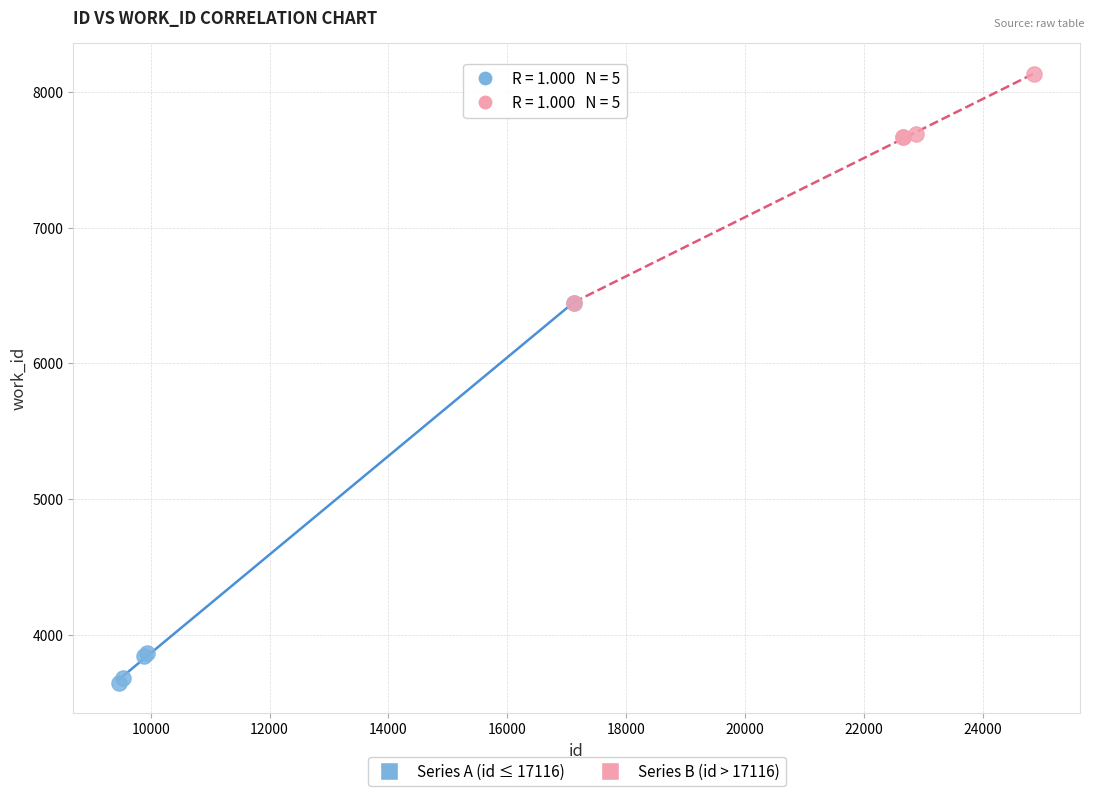

Which series has the widest spread of Y values?

Series A (id ≤ 17116)